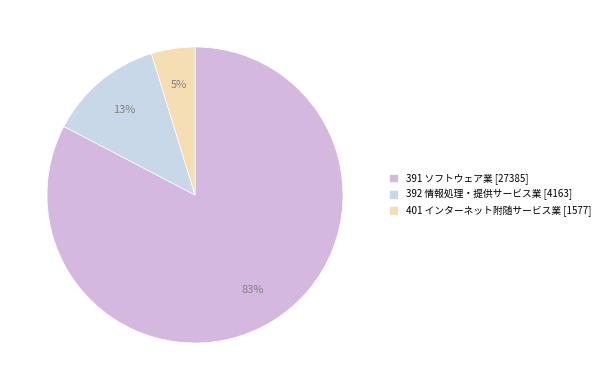

How many slices are in this pie chart?

3